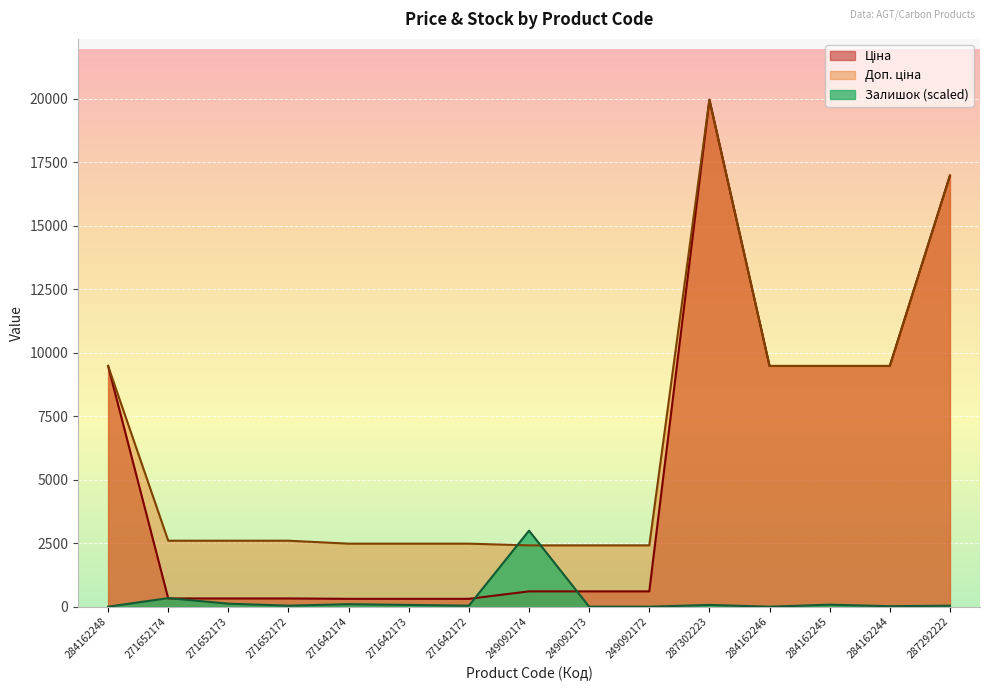

Which label corresponds to the largest value in the chart?

287302223